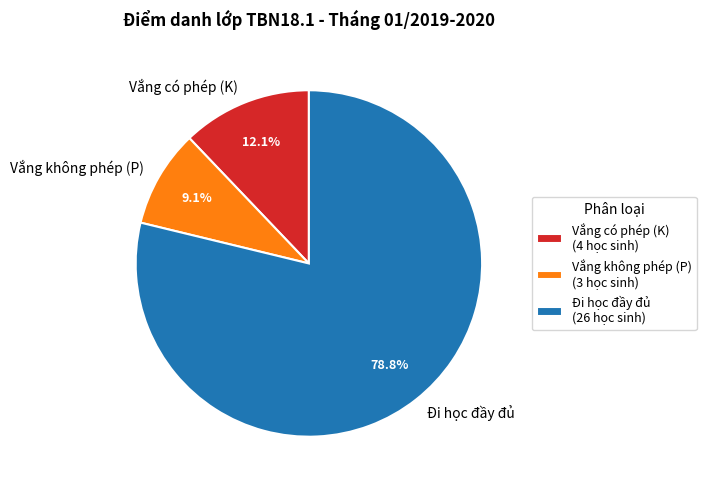

Does Đi học đầy đủ represent more than half of the total?

Yes